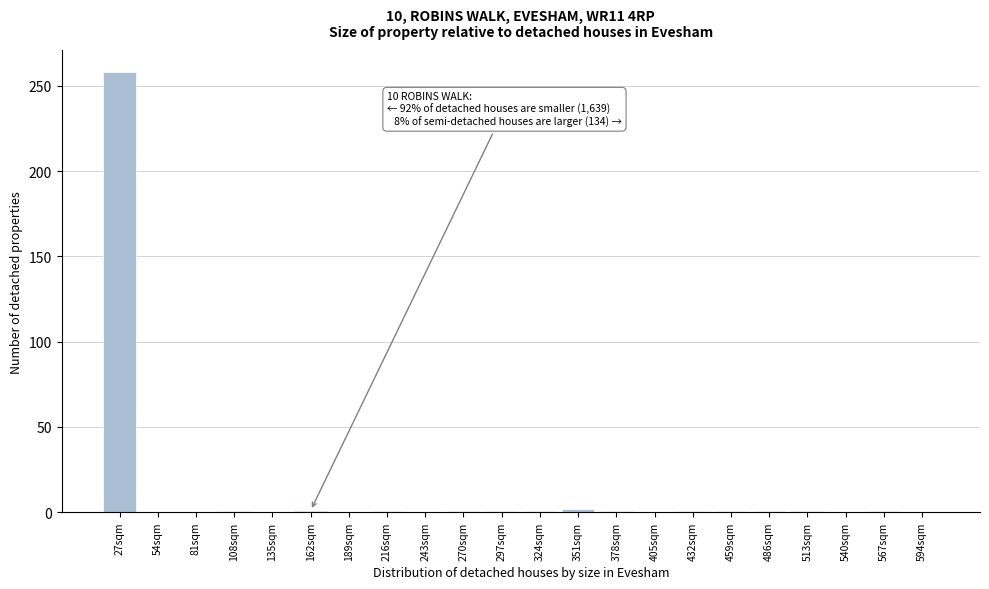

What is the greatest value displayed?

258